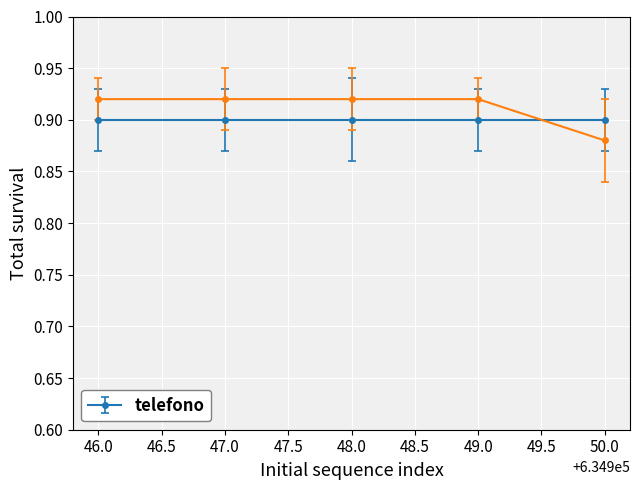

Which category has the lowest value across all series?

50.0